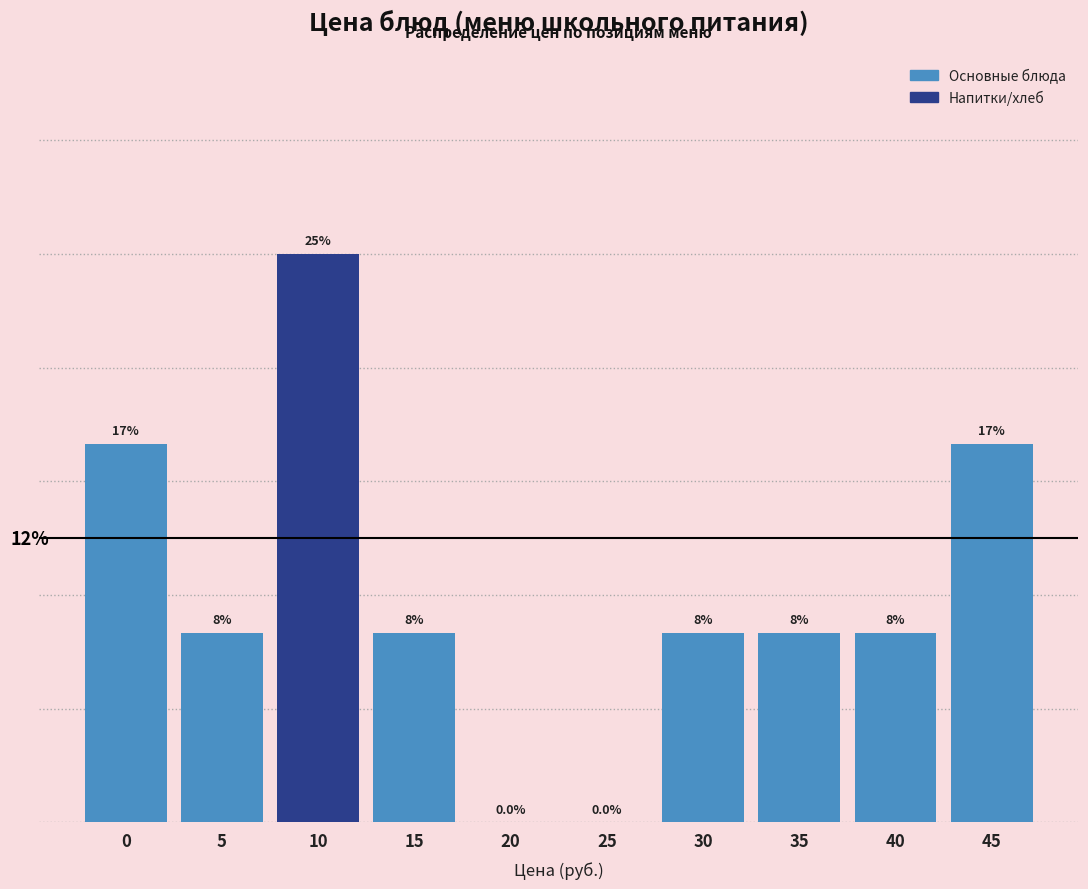

Are the bars horizontal?

No